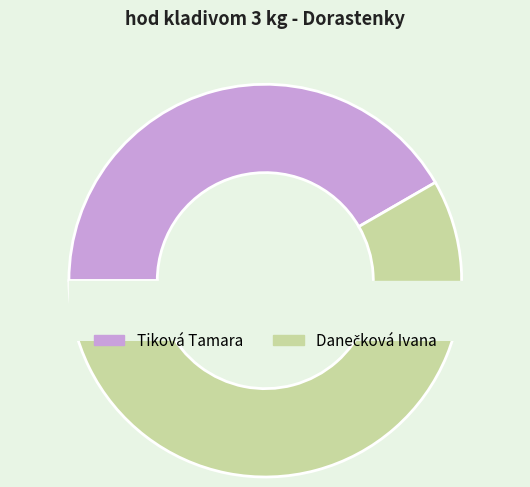

What is the smallest slice in the pie chart?

Tiková Tamara